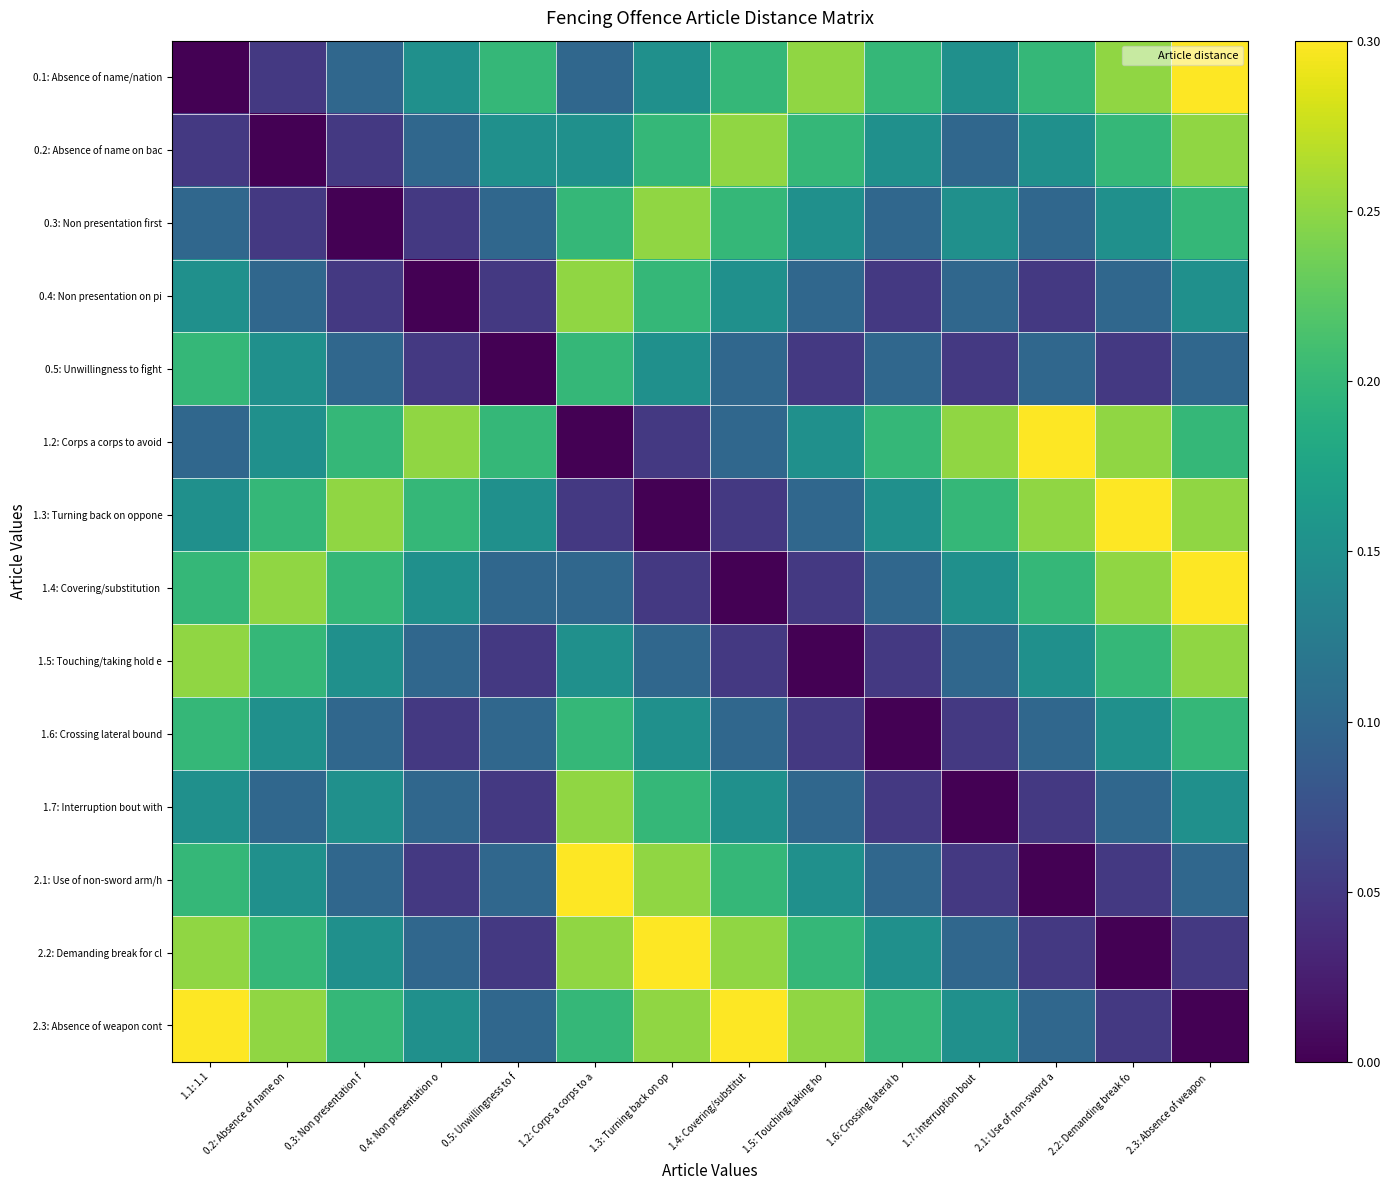

At how many categories does at least one series exceed 0?

14